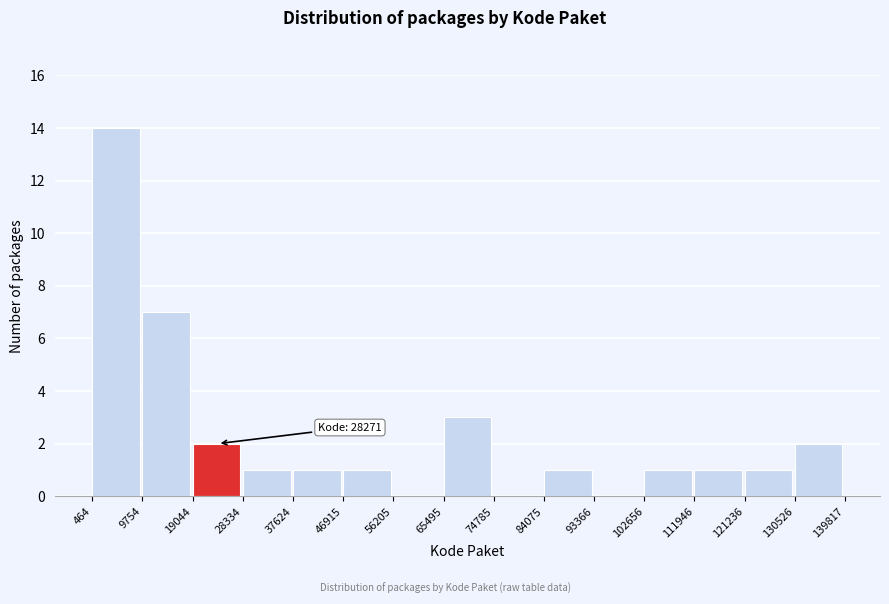

Which range on the x-axis has the tallest bar?

464 to 9754